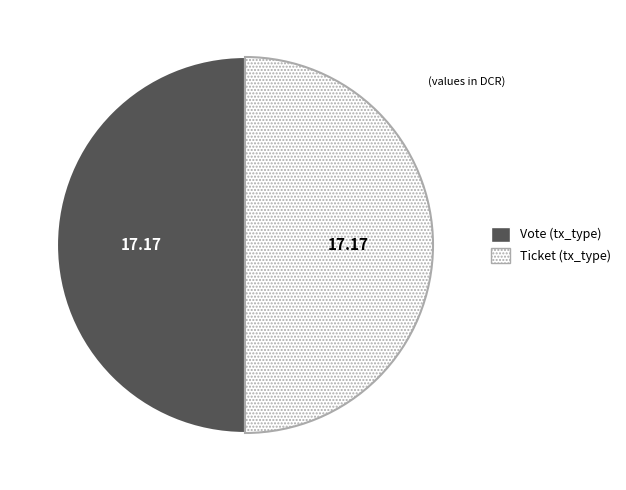

What is the ratio of the value at Vote to the value at Ticket?

1.0